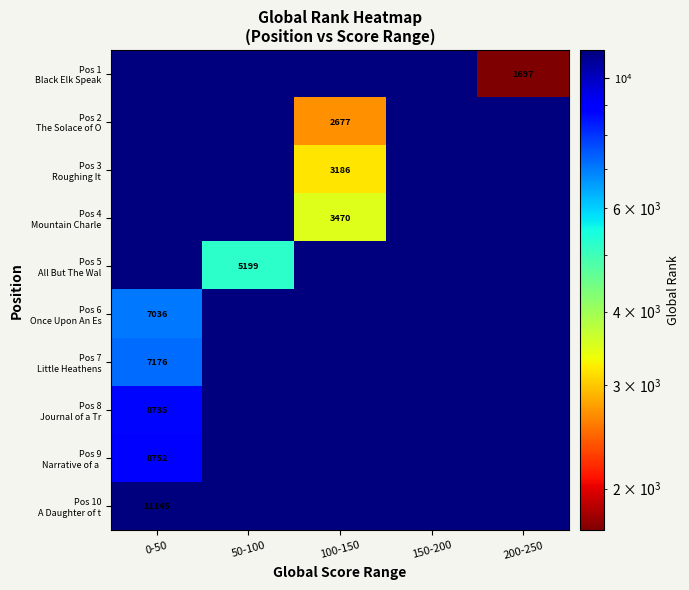

Count the number of data series in this chart.

10